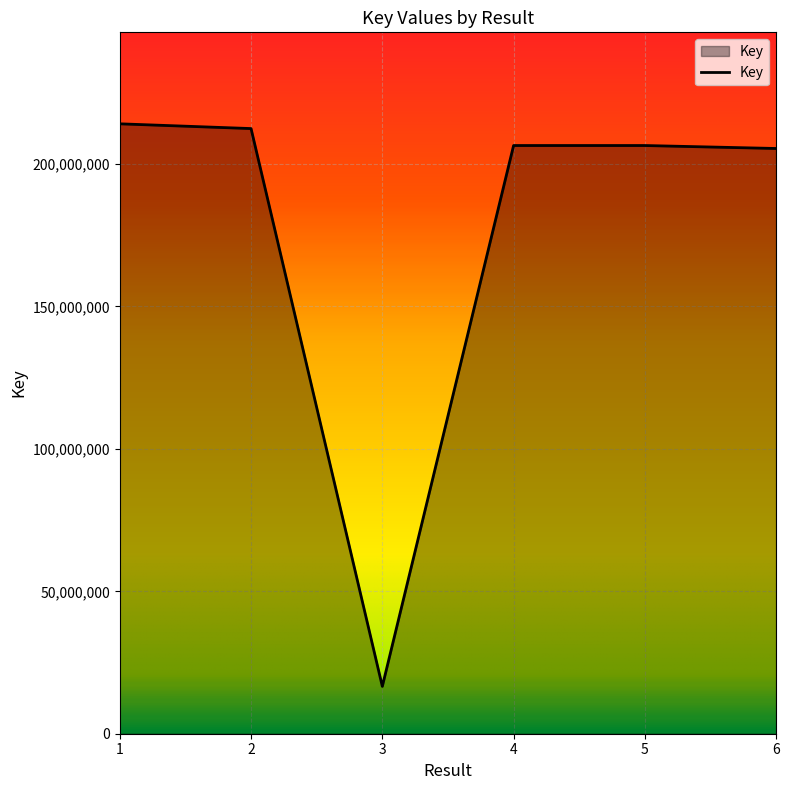

True or false: there are more than 2 points higher than both neighbors.

False